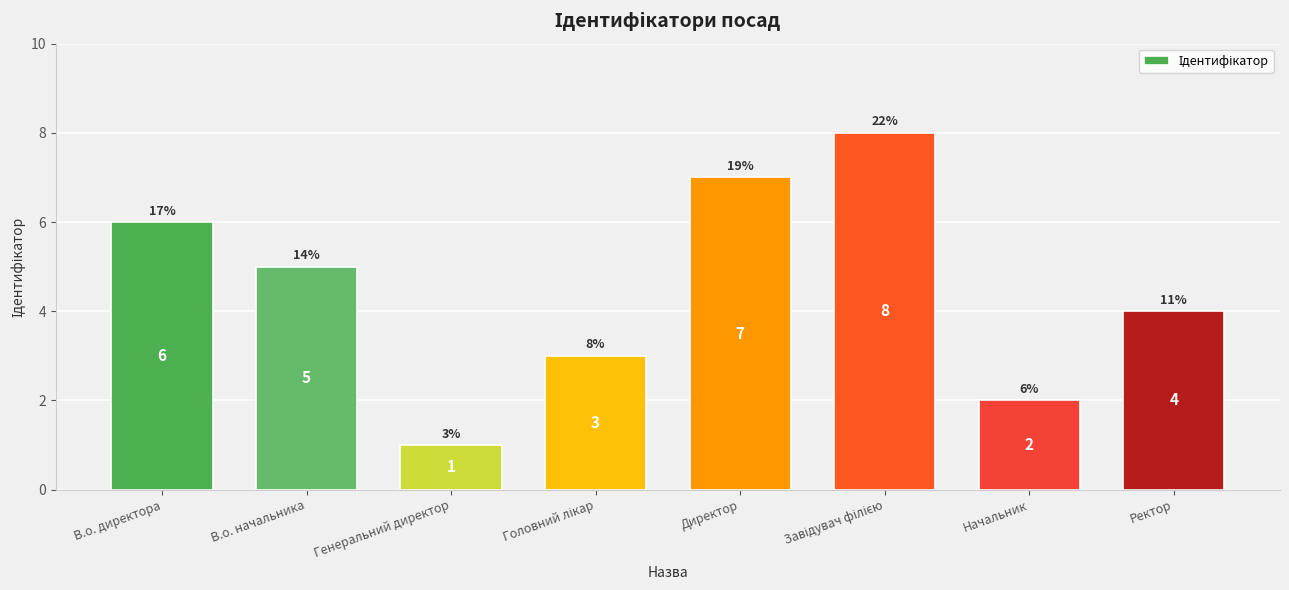

Reading left to right, what are all the values shown in this chart?

6	5	1	3	7	8	2	4